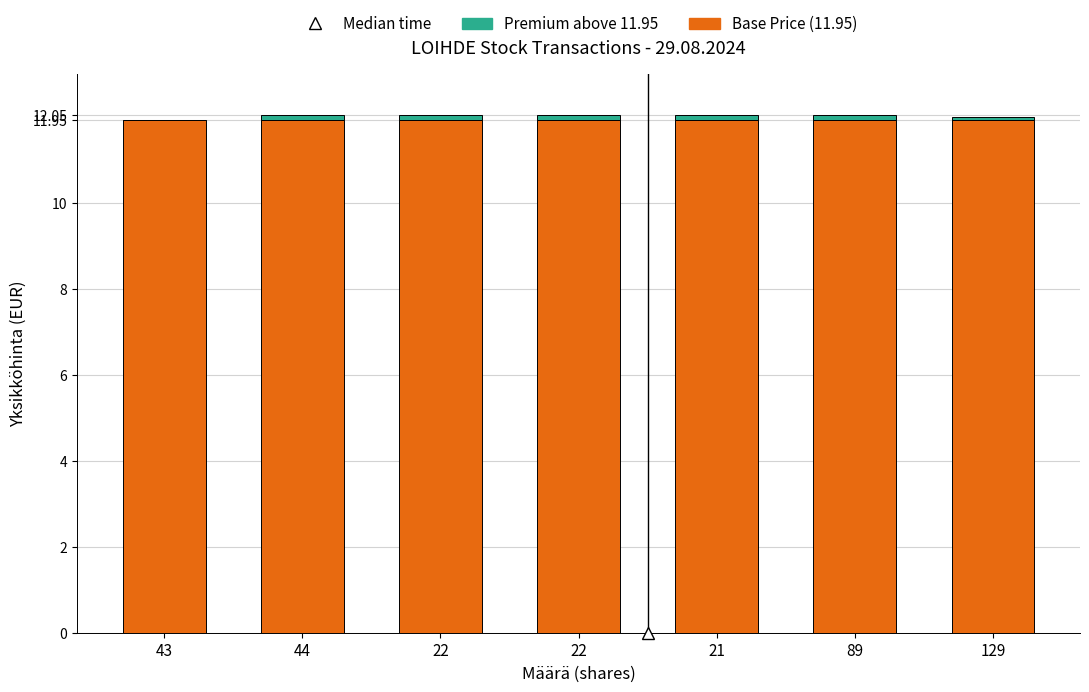

Are the bars horizontal?

No